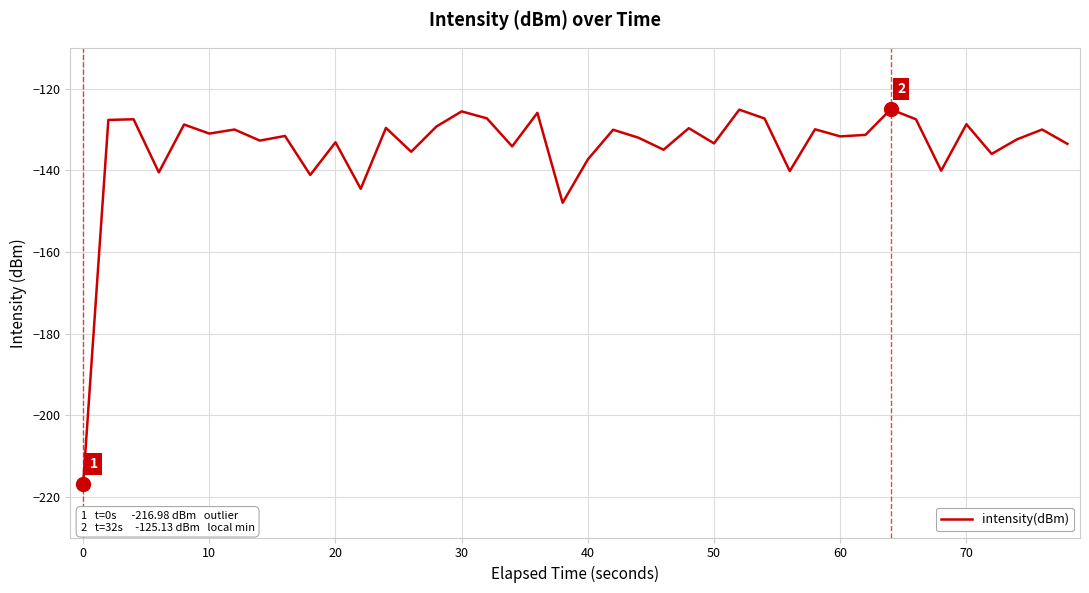

What is the smallest value displayed?

-217.0